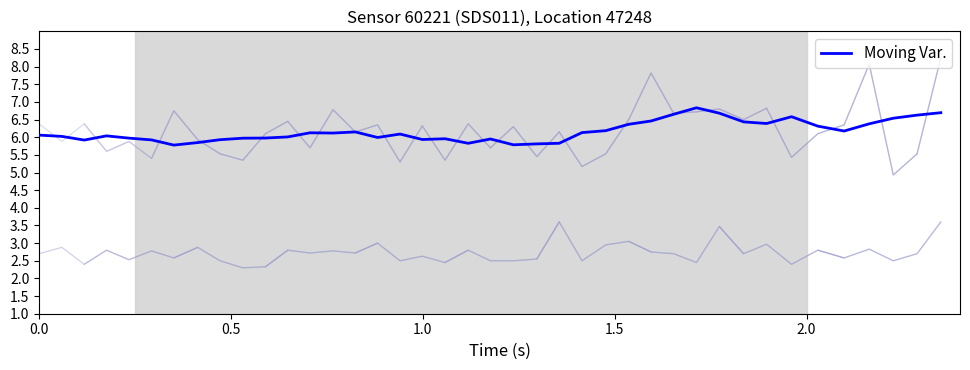

Is it true that the value at 35 is 9.5?

False